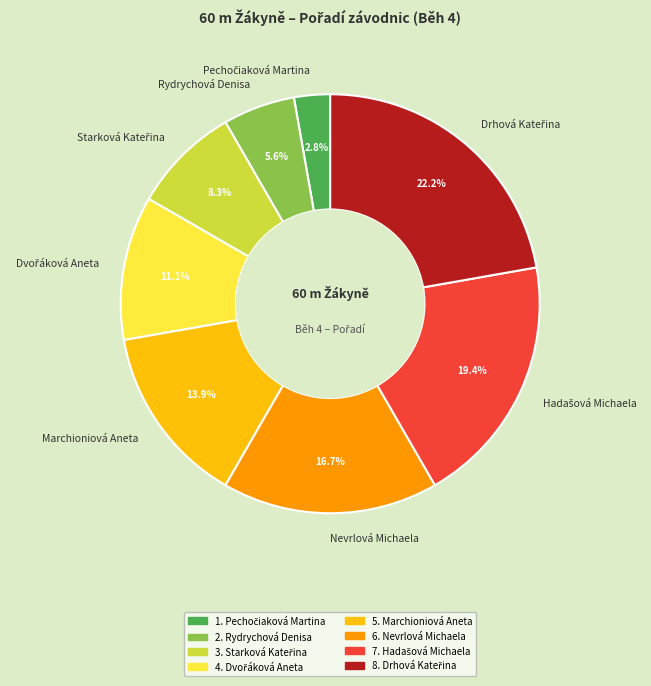

How many segments does this pie chart have?

8